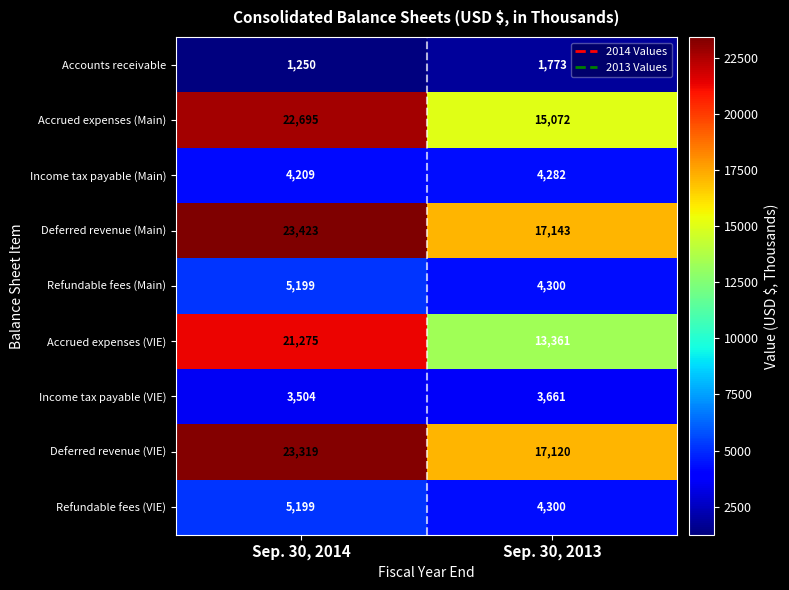

Which series has the largest total across all categories?

Deferred revenue (Main)